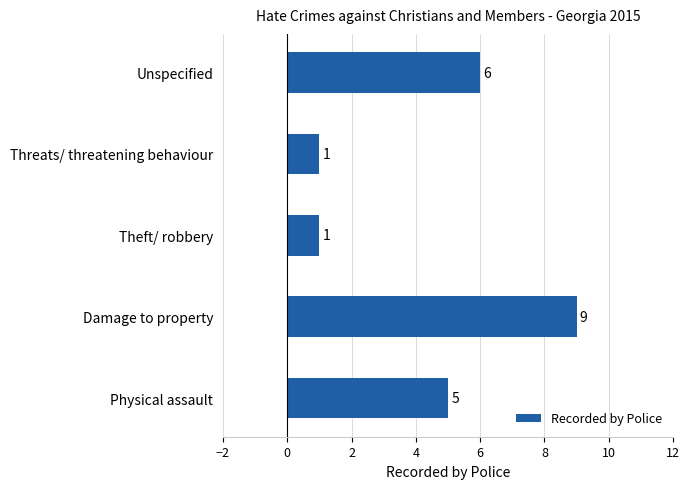

Where is the data nearest to the value 5?

Physical assault